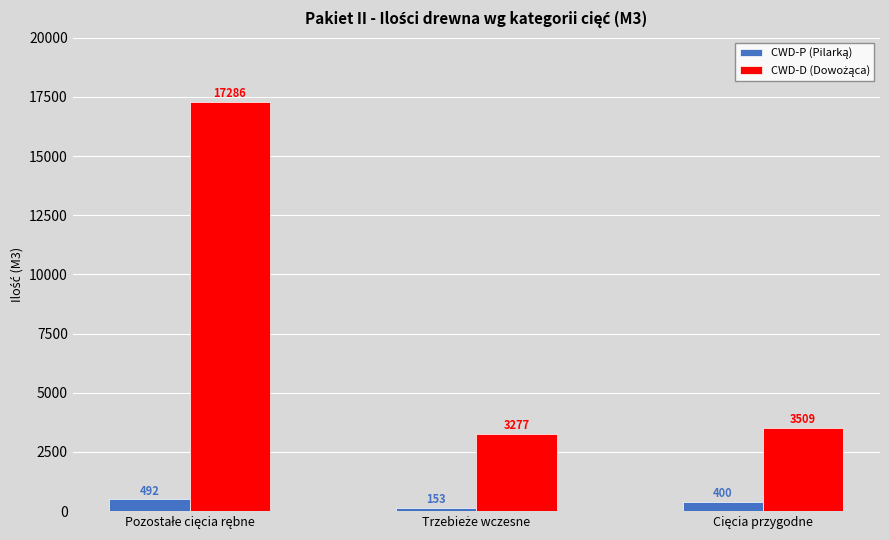

What is the maximum value shown in the chart?

17286